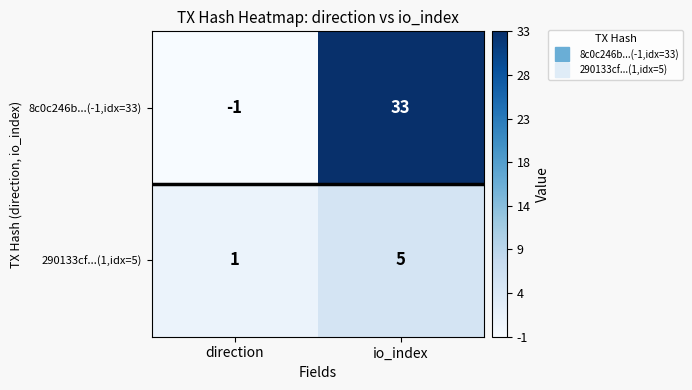

At which category is the sum across all series the highest?

io_index